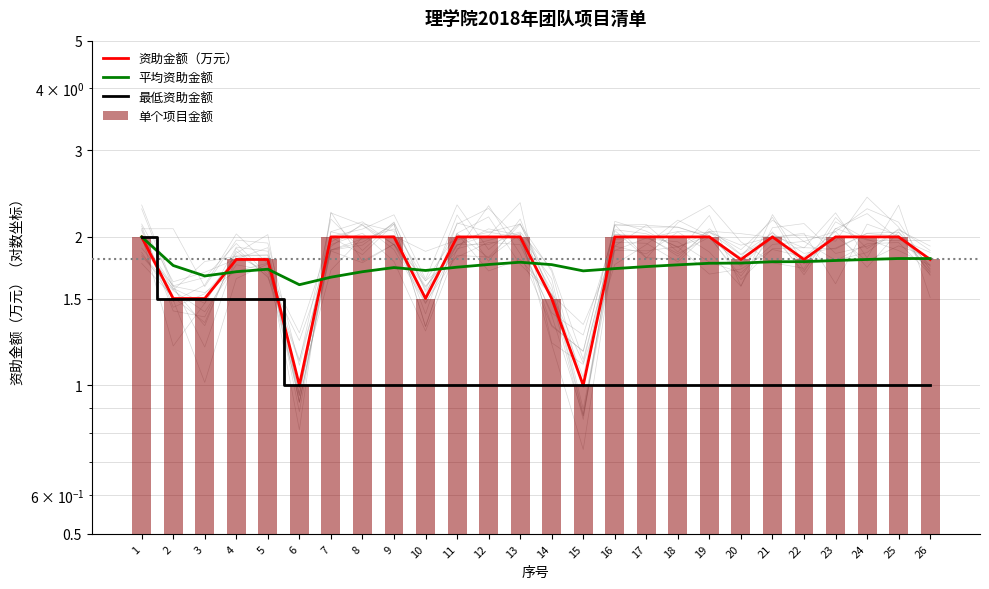

Read the 单个项目金额 value at 11.

2.0